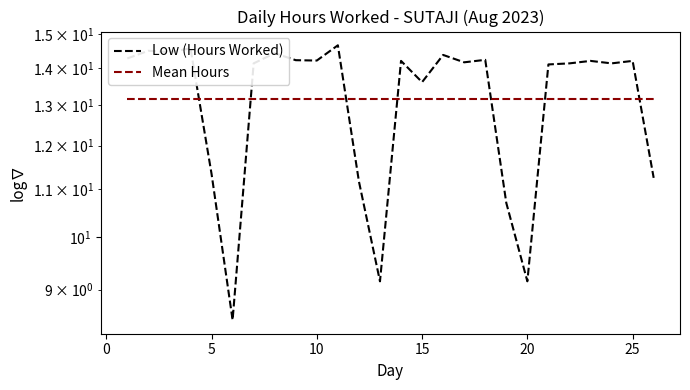

True or false: Mean Hours has a value of 13.2 at 15.

True